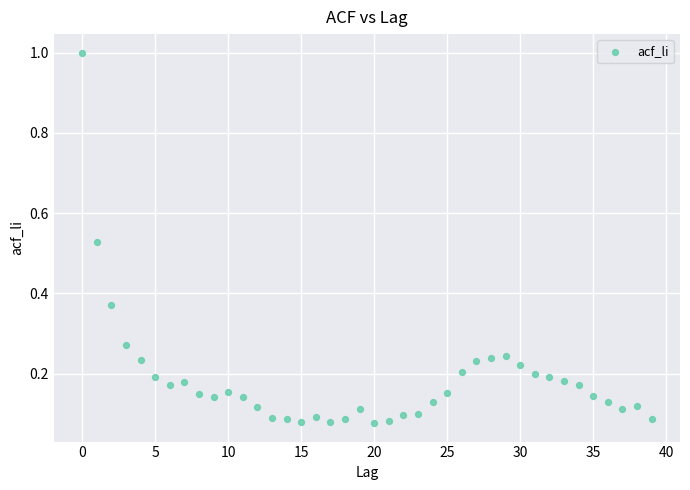

What is the range of Y values (max minus min)?

0.9